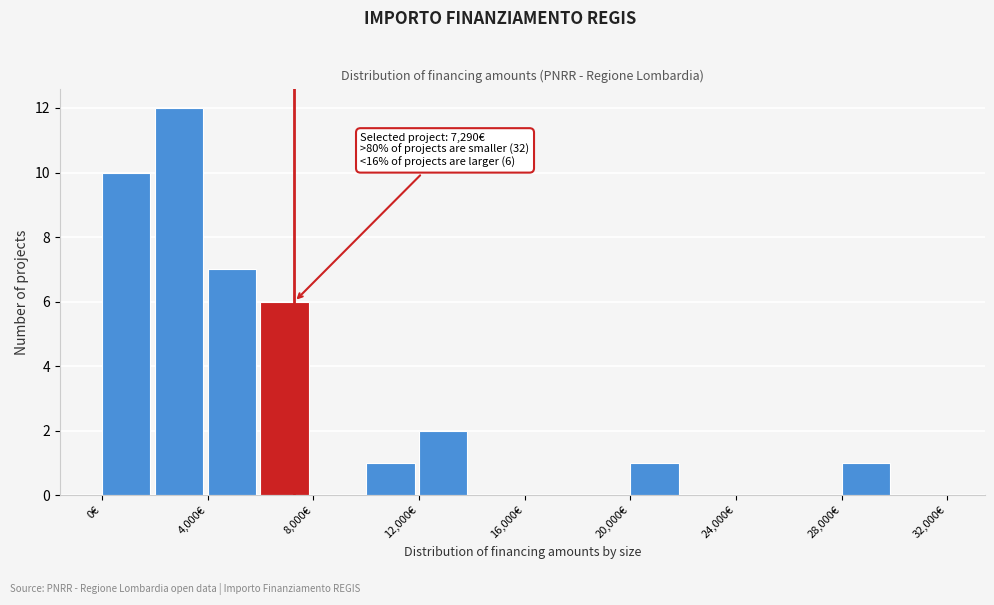

Over which range of the x-axis is the bar tallest?

2000 to 4000